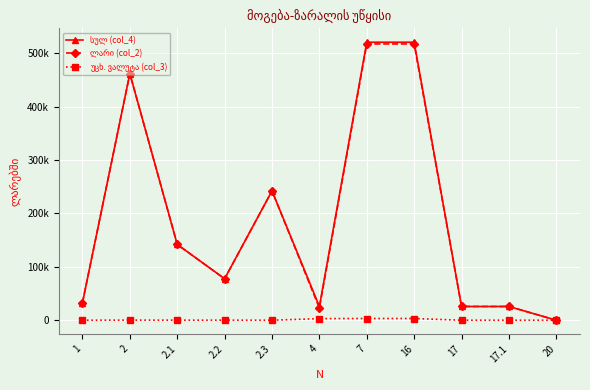

What is the label of the 5th point from the right?

7